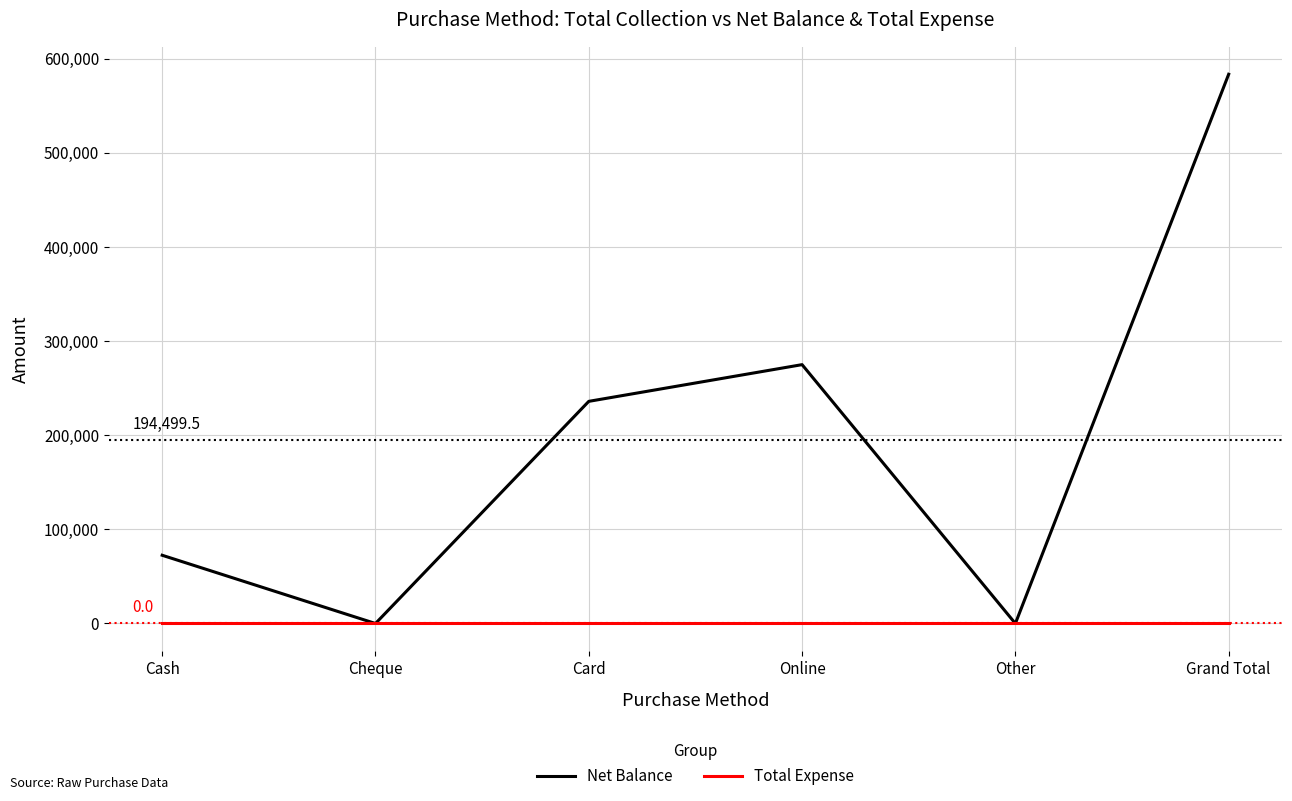

At Online, list the series in order from smallest to largest.

Total Expense, Net Balance